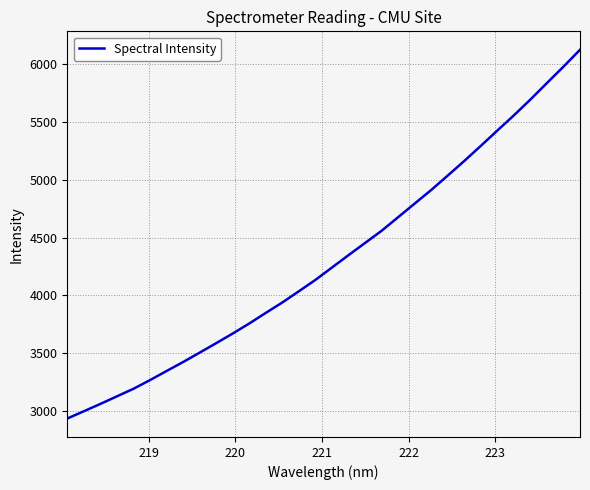

What is the greatest value displayed?

6124.0